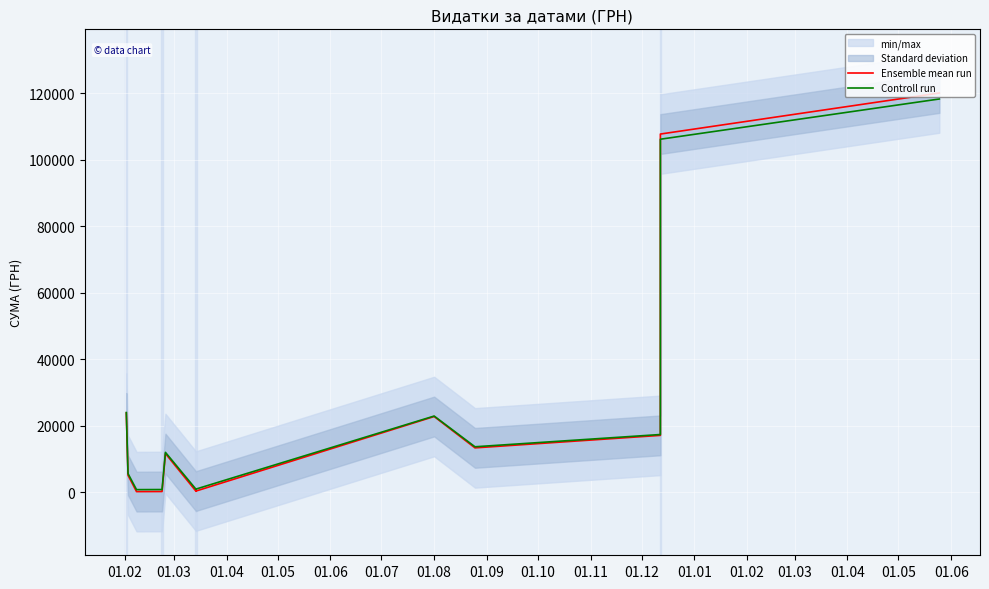

True or false: Ensemble mean run has more than 0 interior local peaks.

True